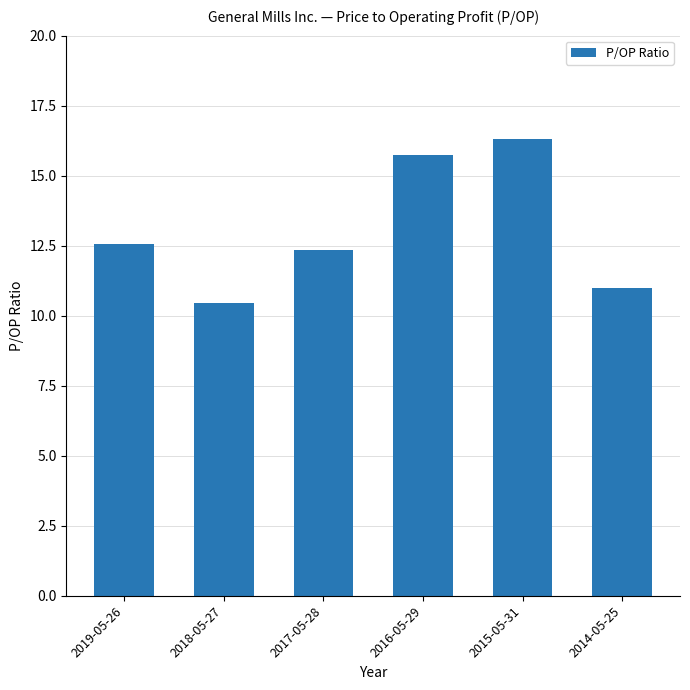

How many bars are there in total?

6